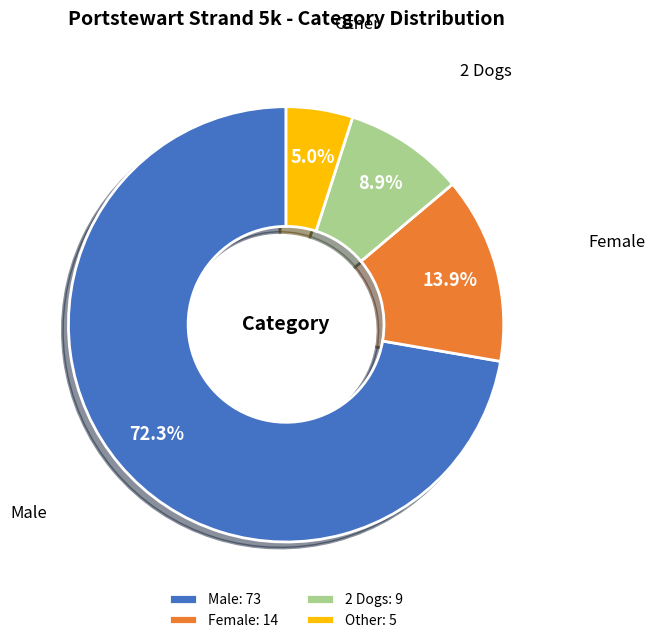

True or false: Female accounts for 14% of the total.

True